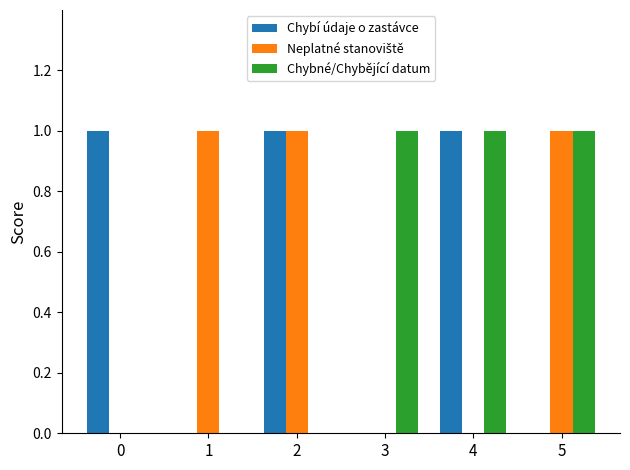

What is the sum of all Chybné/Chybějící datum values?

3